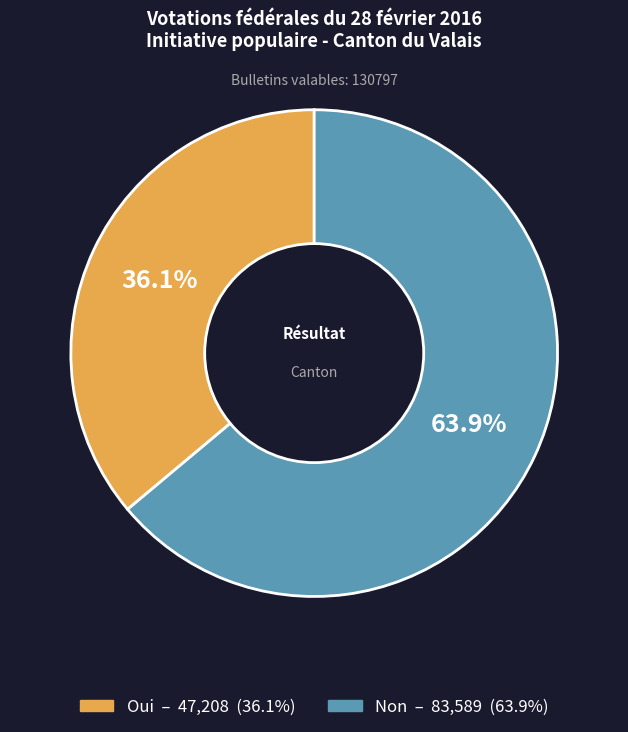

Which slice represents more than half of the pie?

Non